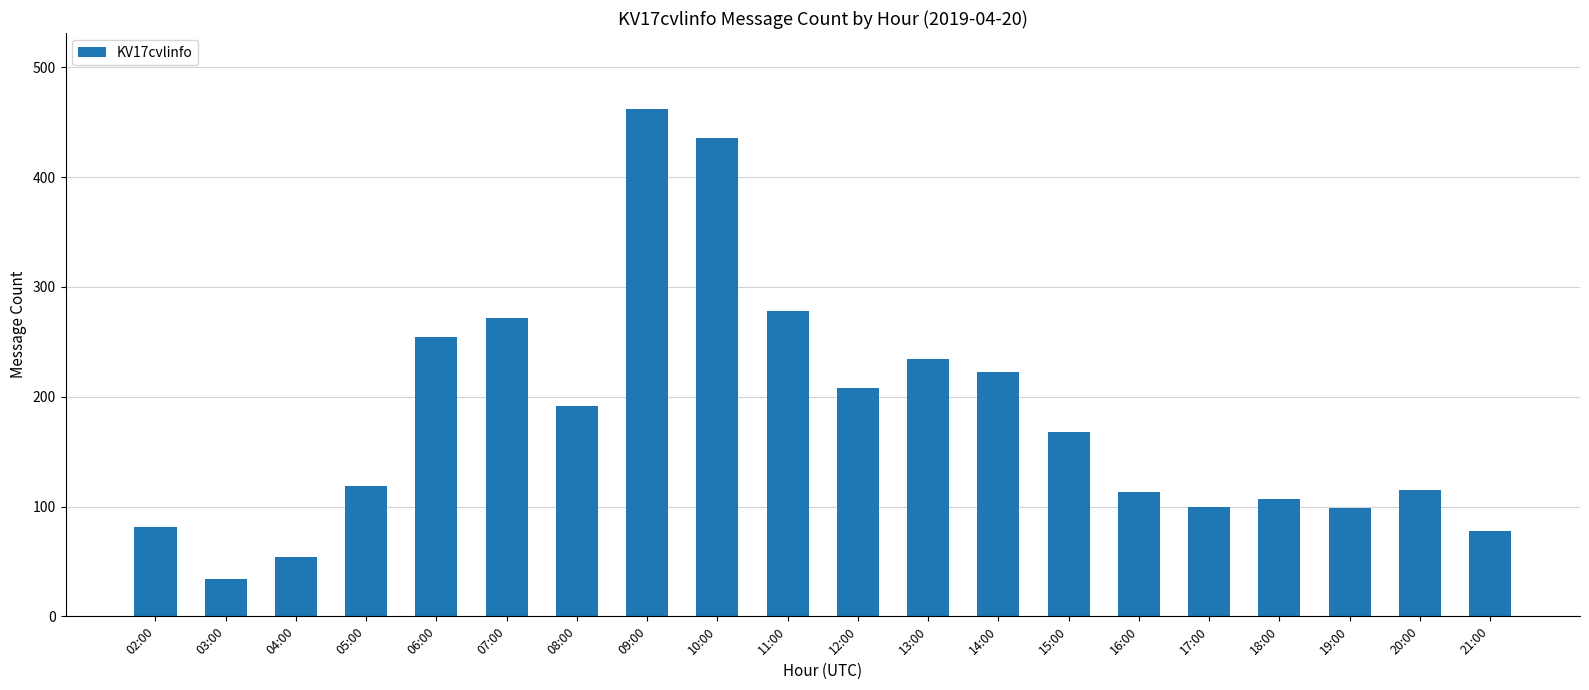

Where does the data first go above 168?

06:00